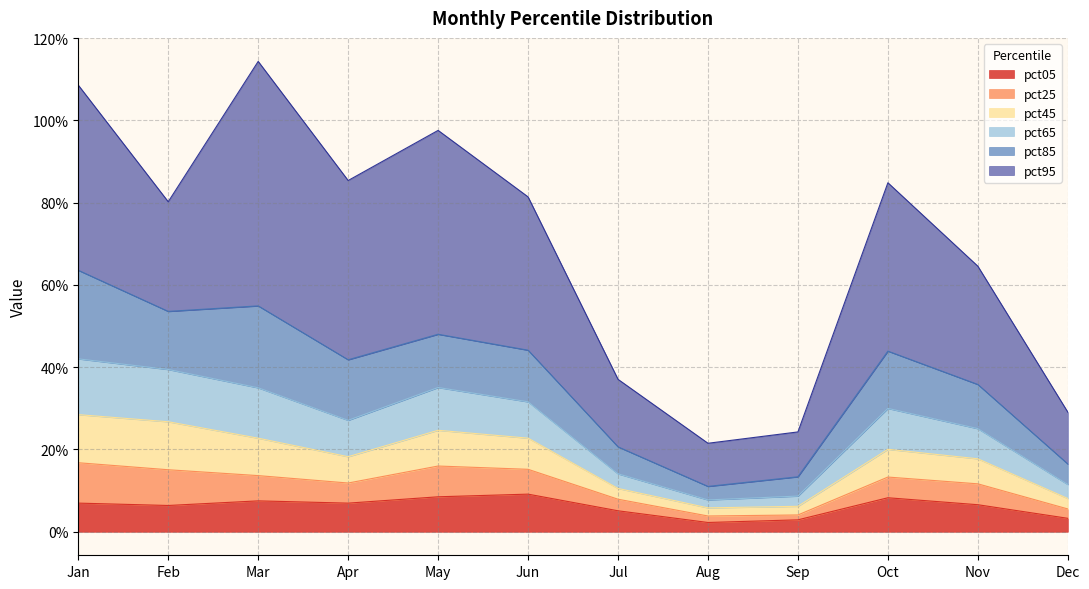

What is the total value across all series at Dec?

0.3